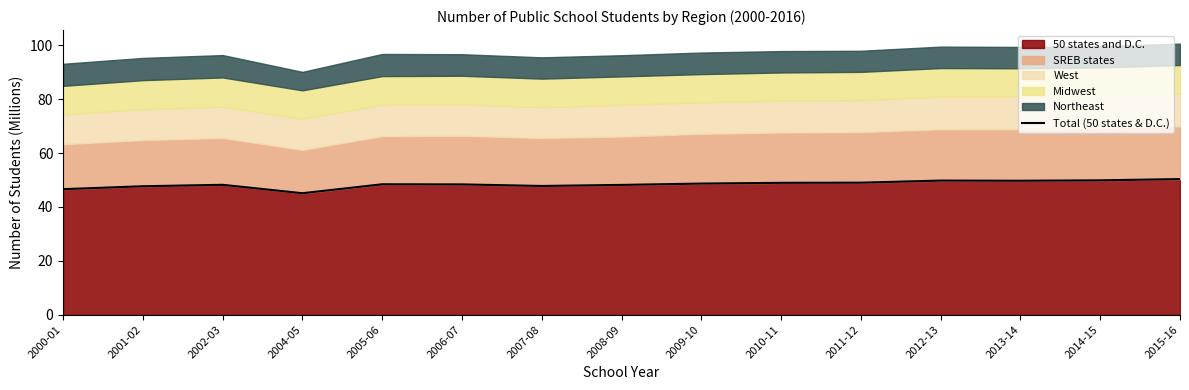

The value at 2009-10 is 66.1. True or false?

False